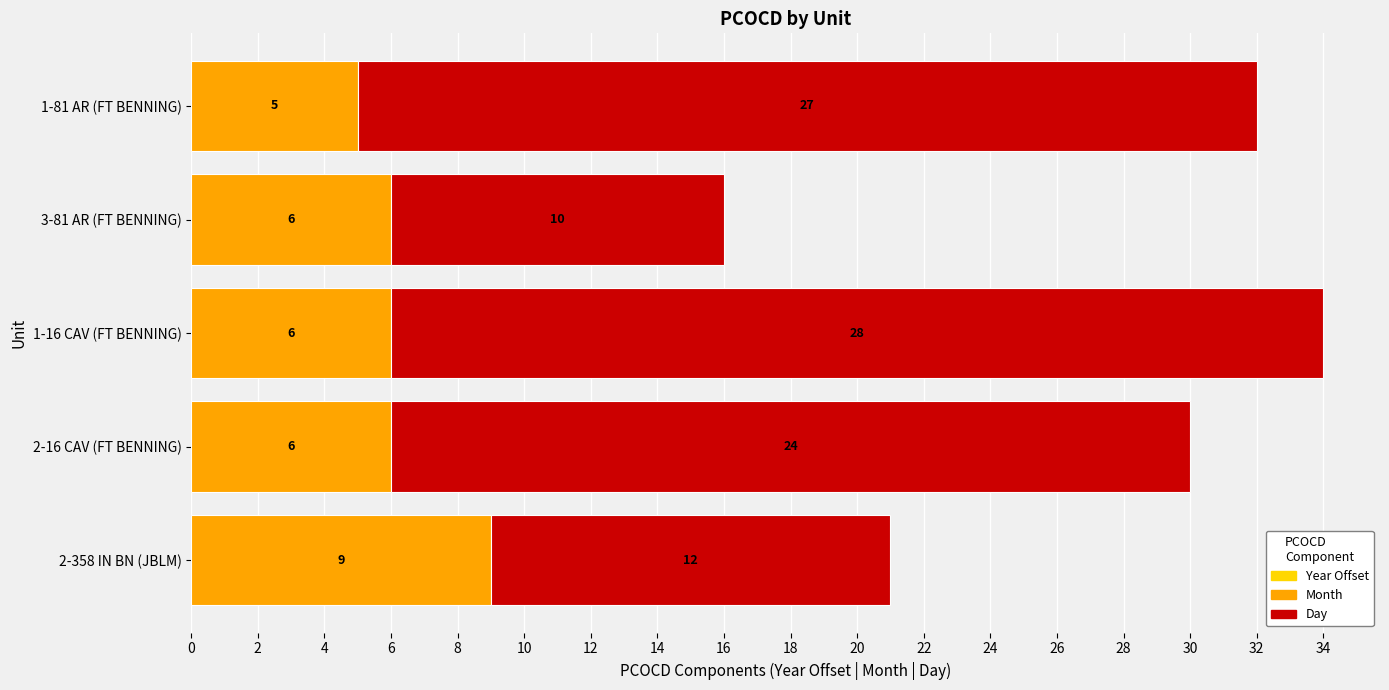

Count the Month values in the range 6 to 7.

3